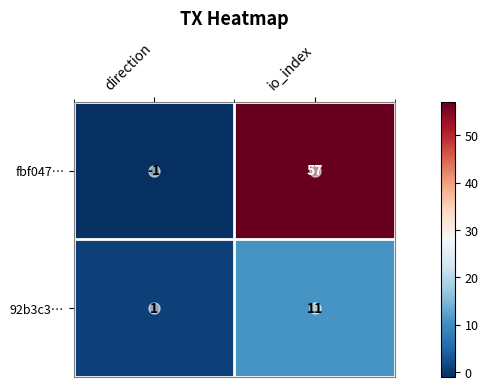

Rank the series at direction from lowest to highest value.

fbf047…, 92b3c3…